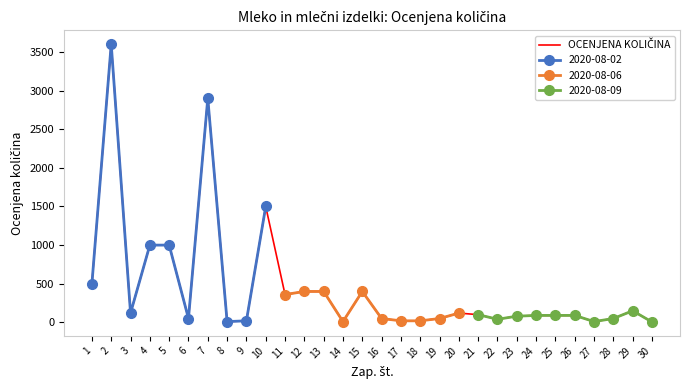

What is the difference between the values at 14 and 15?

390